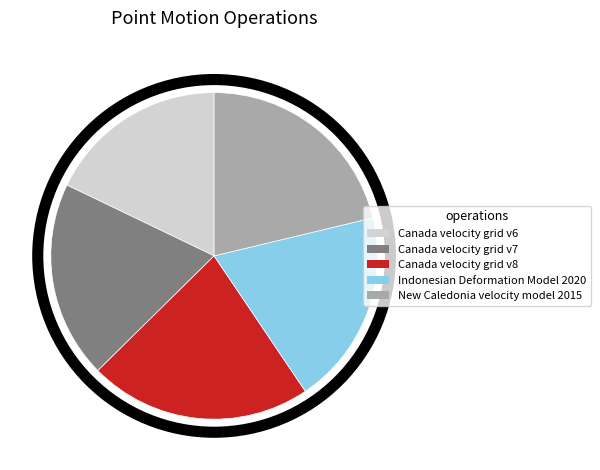

Is it true that Indonesian Deformation Model 2020 is 19% of the pie?

True